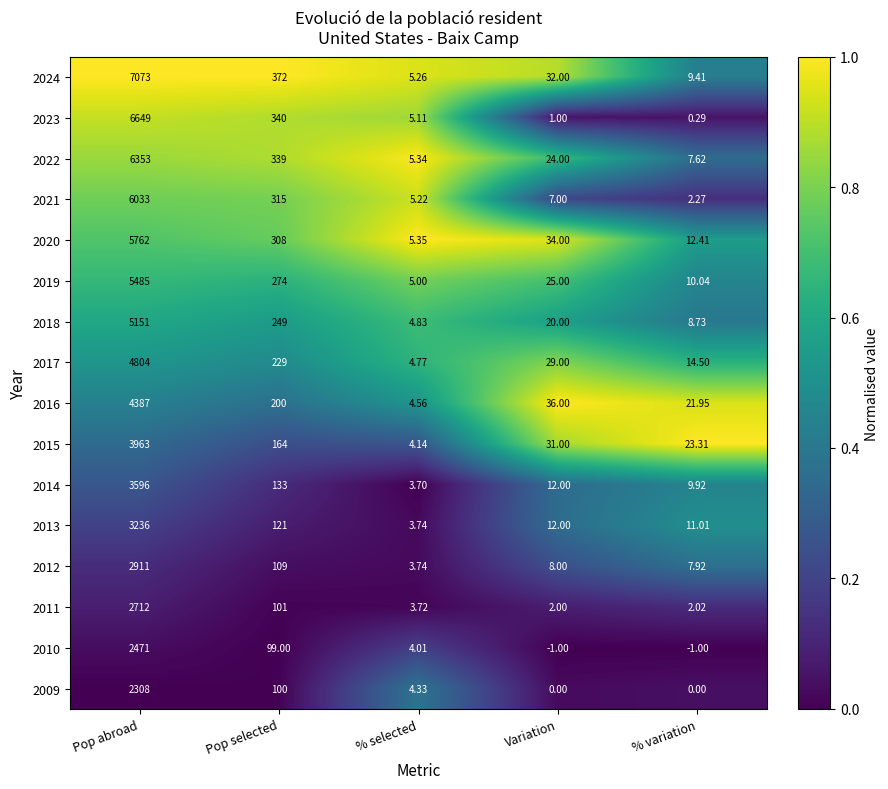

At which label is 2021 closest to 3017?

Pop selected